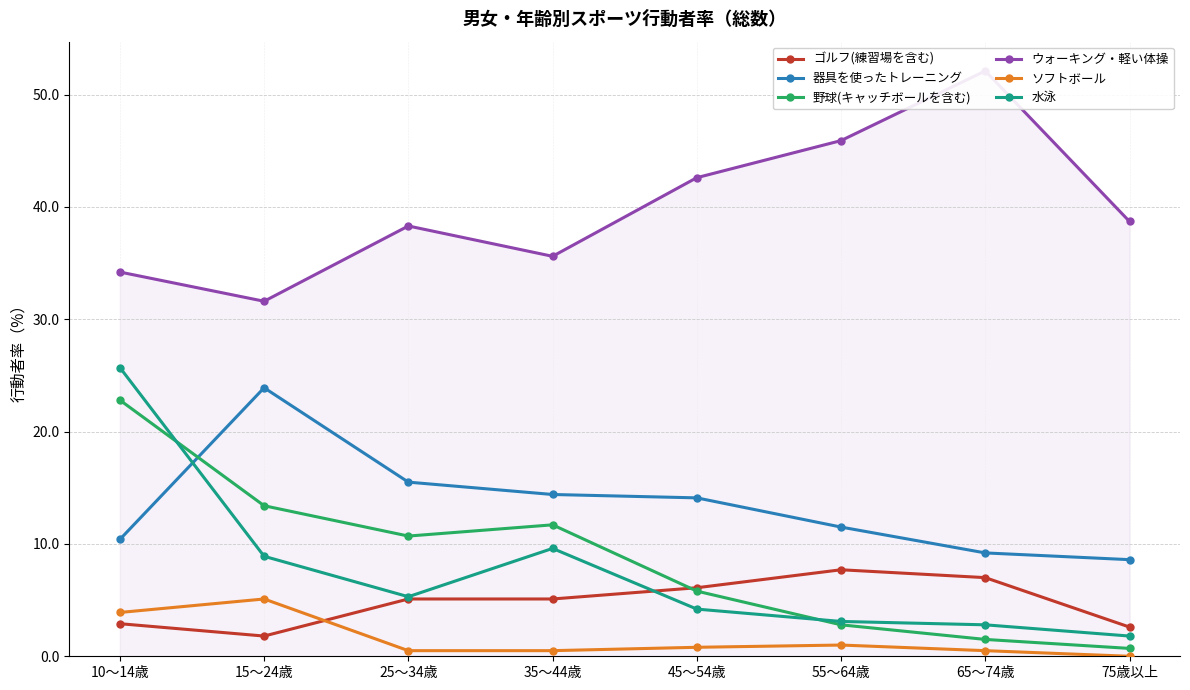

What is the sum of the ソフトボール values at 65～74歳 and 75歳以上?

0.5